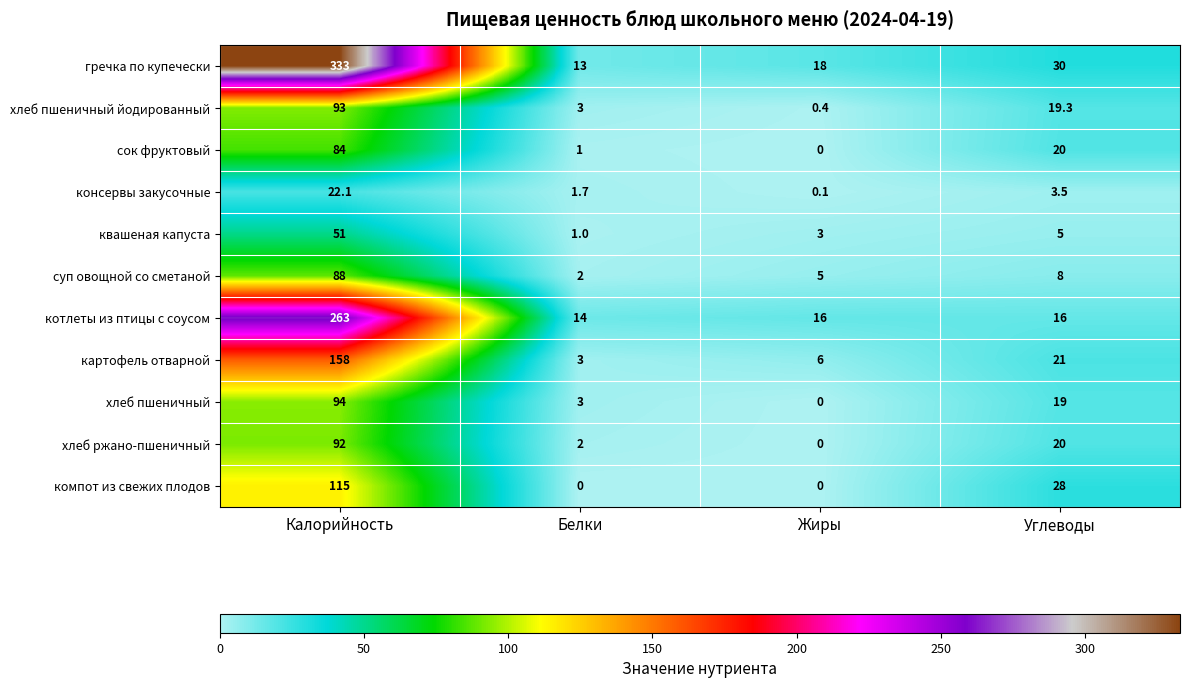

How many categories are shown in the chart?

4